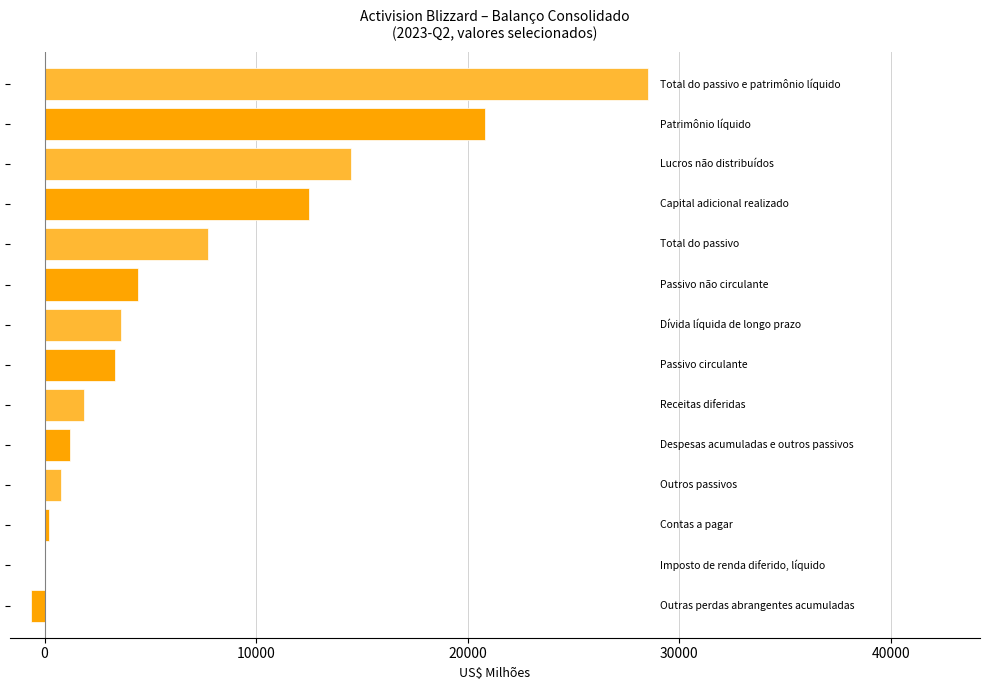

What is the greatest value displayed?

28518